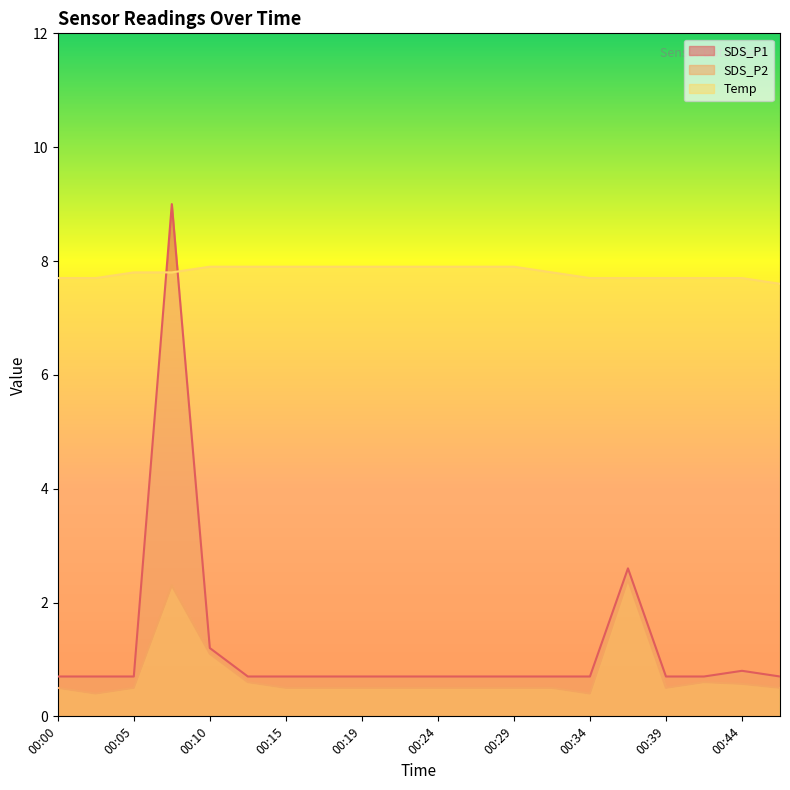

How many times do SDS_P1 and Temp cross each other?

2